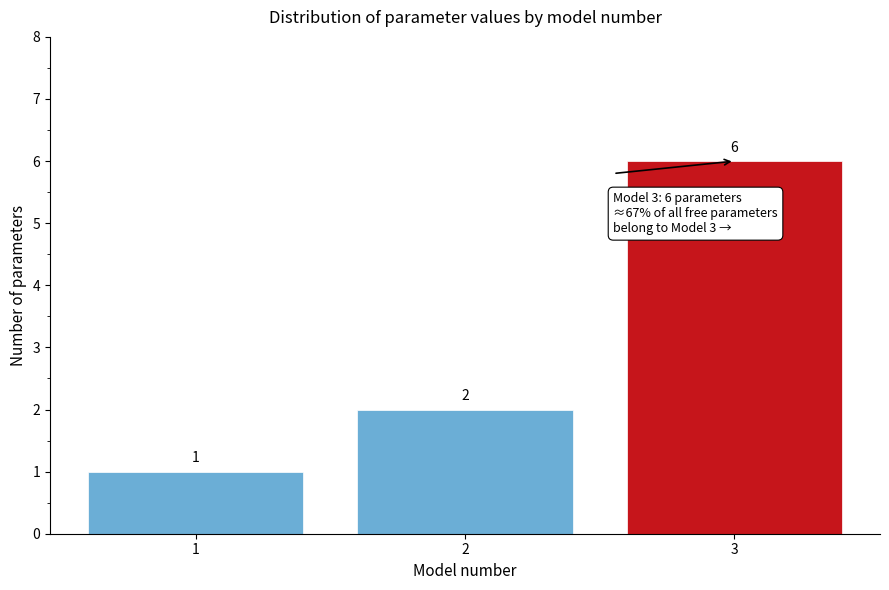

Reading left to right, transcribe all the data shown in this chart.

1	2	6